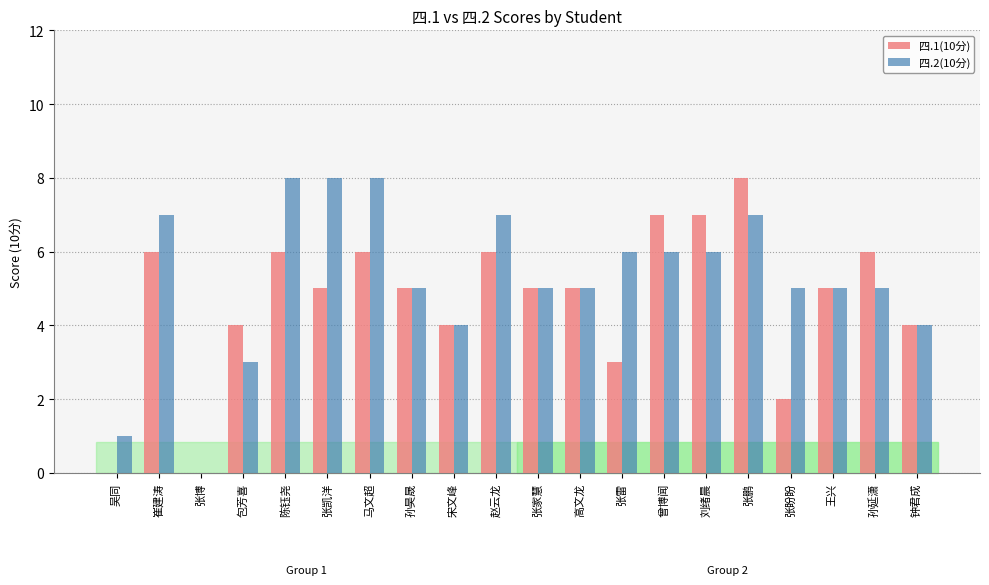

Are the bars grouped side by side (vs. stacked)?

Yes